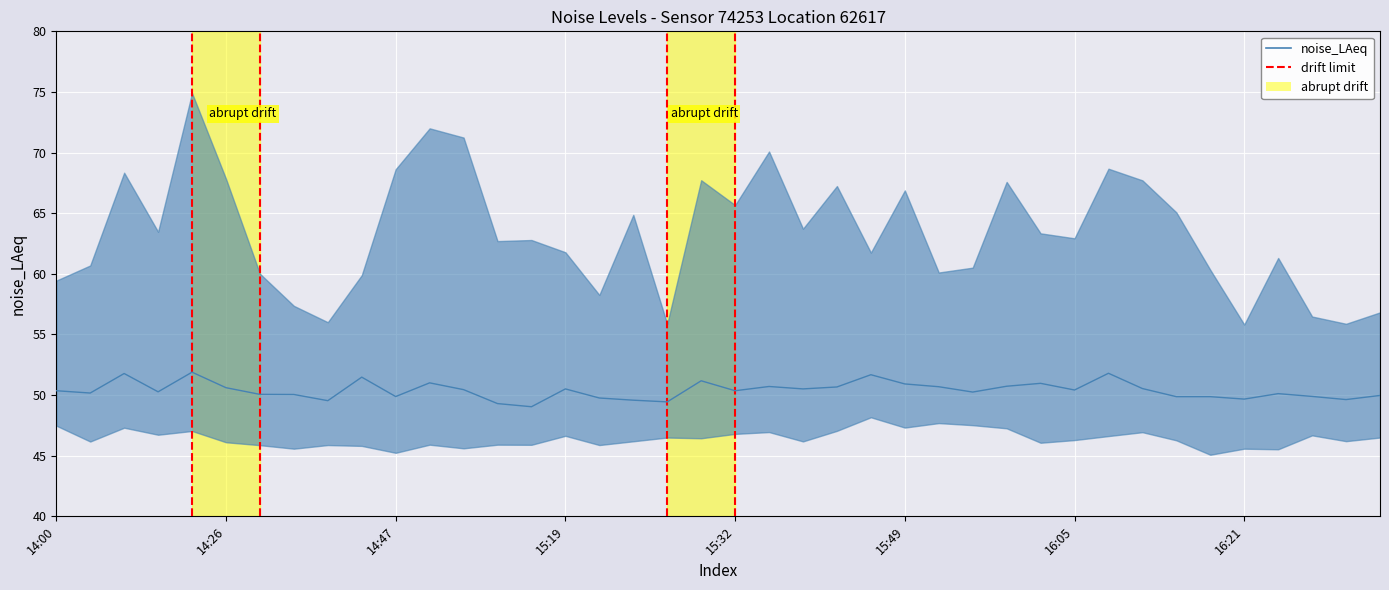

What is the label of the 5th point from the left?

14:18